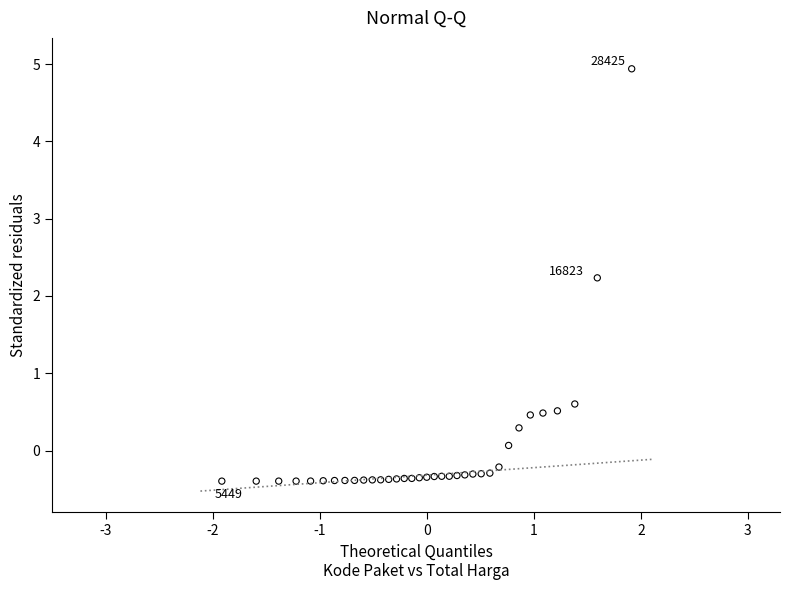

What Y value in the scatter plot is closest to 2?

2.2